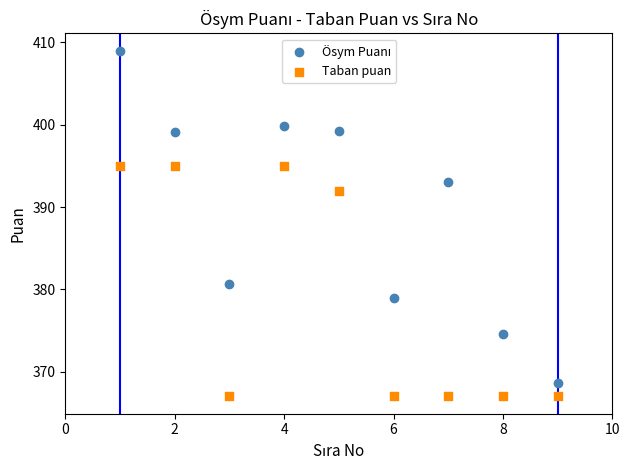

What is the X range (max minus min) for the scatter plot?

8.0